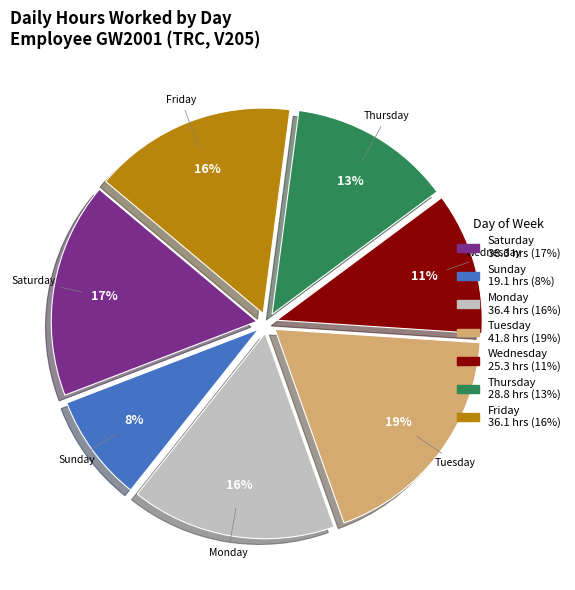

To the nearest percent, what percentage of the pie is Saturday?

17%